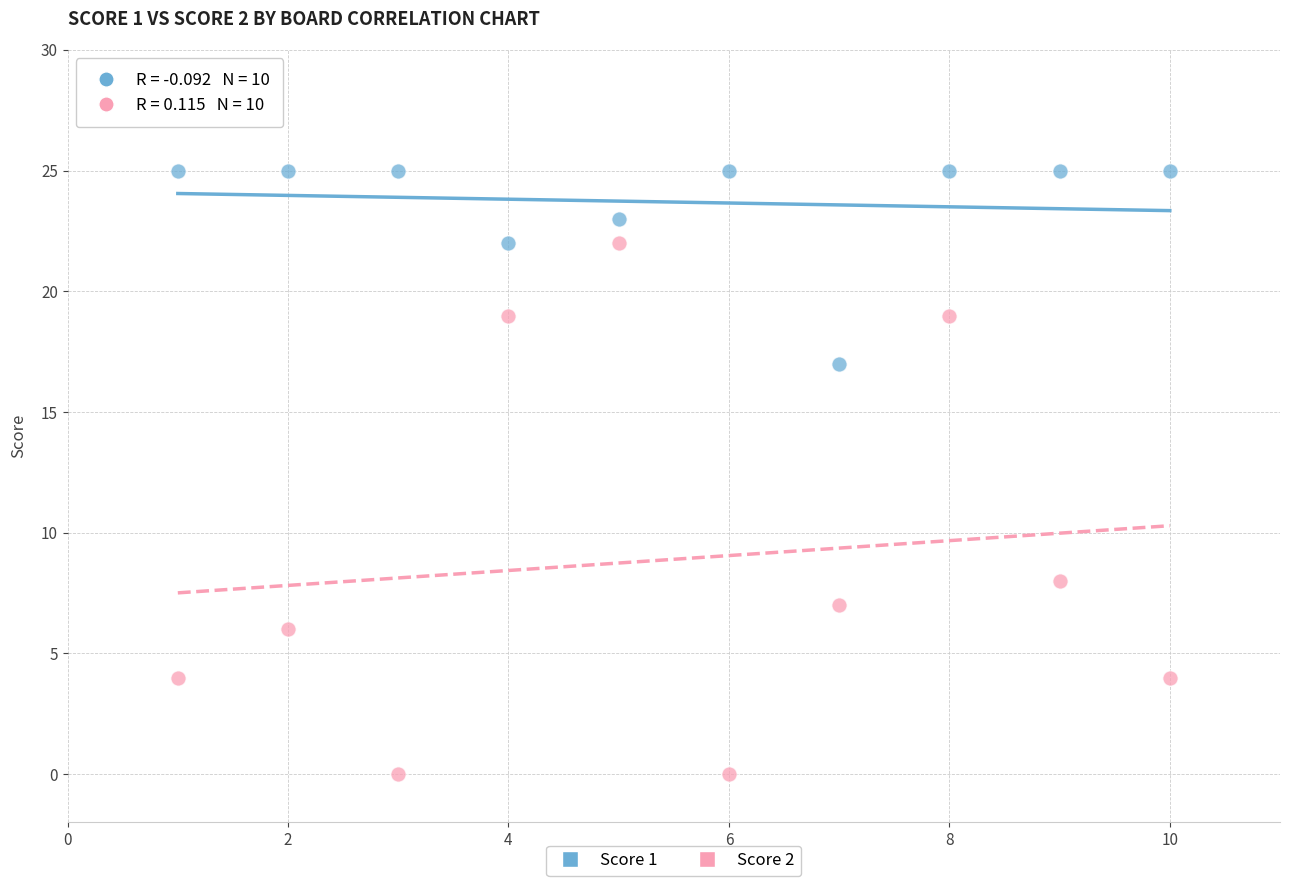

What are all the series names shown in the legend?

Score 1, Score 2